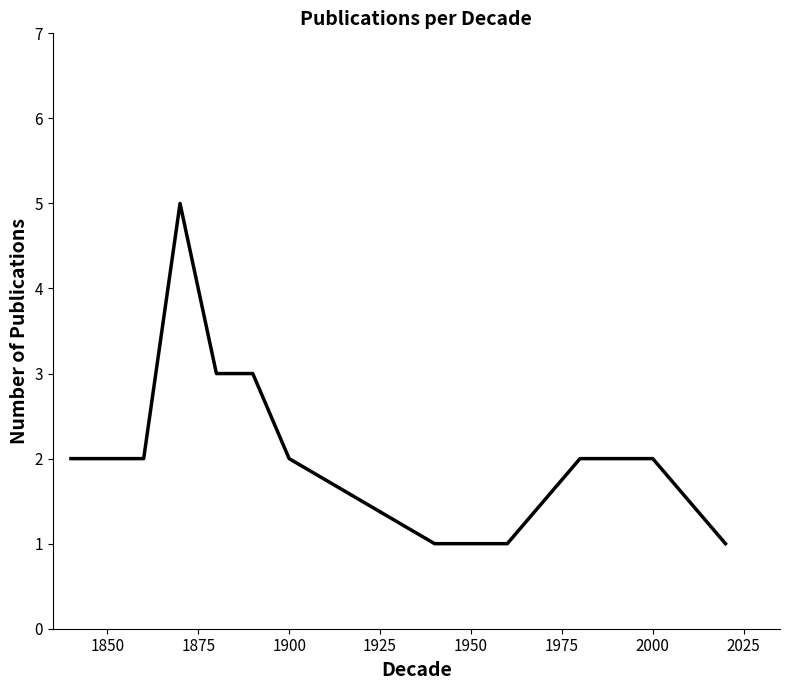

What is the maximum value shown in the chart?

5